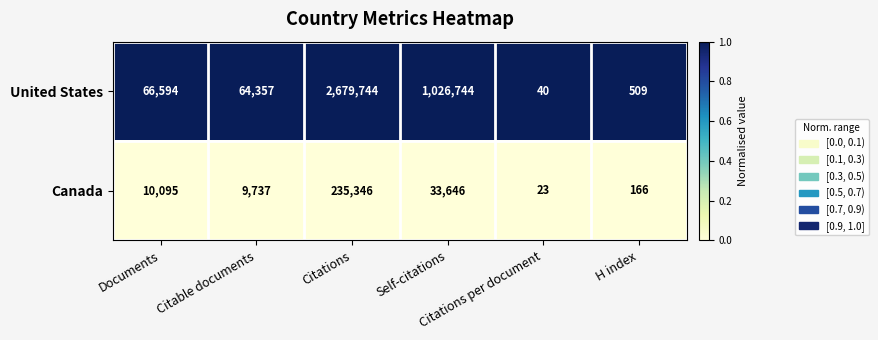

Rank the series by their average value, from lowest to highest.

Canada, United States